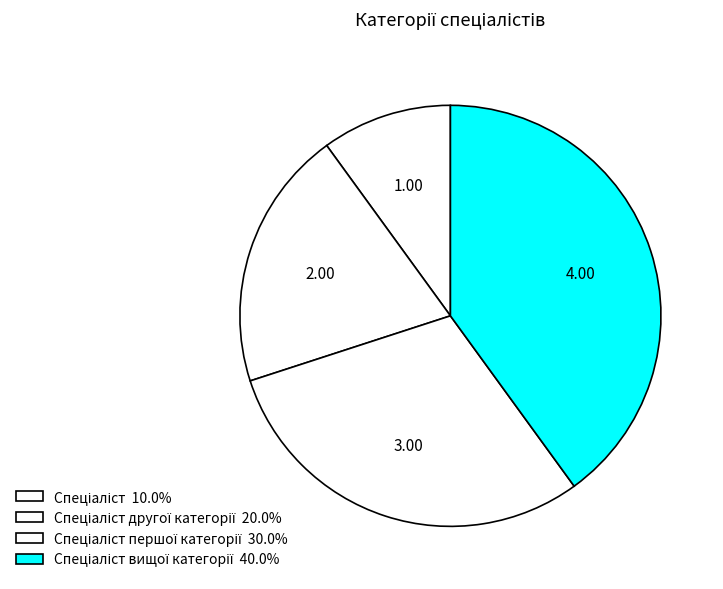

Count the number of slices in the pie.

4